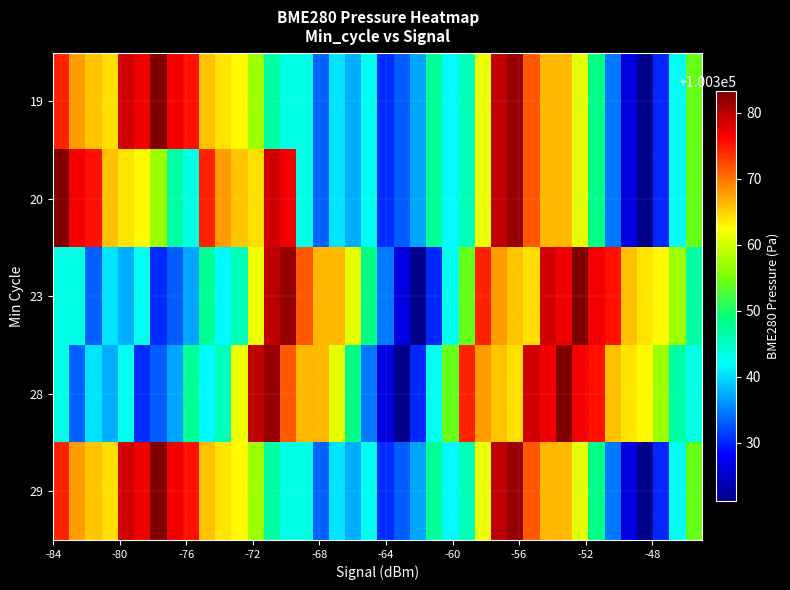

Reading left to right, extract all data points from this chart.

19: 100374.4	100367.8	100365.6	100364.2	100378.8	100377.1	100383.2	100376.7	100375.2	100365.8	100364.0	100362.6	100357.2	100346.8	100343.4	100343.3	100333.3	100340.3	100337.6	100342.7	100330.4	100333.1	100337.1	100347.5	100341.6	100345.8	100361.4	100379.6	100381.9	100371.3	100366.3	100366.4	100361.0	100348.4	100334.7	100326.3	100321.2	100330.1	100342.7	100354.3
20: 100383.2	100376.7	100375.2	100365.8	100364.0	100362.6	100357.2	100346.8	100343.4	100374.4	100367.8	100365.6	100364.2	100378.8	100377.1	100343.3	100333.3	100340.3	100337.6	100342.7	100330.4	100333.1	100337.1	100347.5	100341.6	100345.8	100361.4	100379.6	100381.9	100371.3	100366.3	100366.4	100361.0	100348.4	100334.7	100326.3	100321.2	100330.1	100342.7	100354.3
23: 100343.4	100343.3	100333.3	100340.3	100337.6	100342.7	100330.4	100333.1	100337.1	100347.5	100341.6	100345.8	100361.4	100379.6	100381.9	100371.3	100366.3	100366.4	100361.0	100348.4	100334.7	100326.3	100321.2	100330.1	100342.7	100354.3	100374.4	100367.8	100365.6	100364.2	100378.8	100377.1	100383.2	100376.7	100375.2	100365.8	100364.0	100362.6	100357.2	100346.8
28: 100343.3	100333.3	100340.3	100337.6	100342.7	100330.4	100333.1	100337.1	100347.5	100341.6	100345.8	100361.4	100379.6	100381.9	100371.3	100366.3	100366.4	100361.0	100348.4	100334.7	100326.3	100321.2	100330.1	100342.7	100354.3	100374.4	100367.8	100365.6	100364.2	100378.8	100377.1	100383.2	100376.7	100375.2	100365.8	100364.0	100362.6	100357.2	100346.8	100343.4
29: 100374.4	100367.8	100365.6	100364.2	100378.8	100377.1	100383.2	100376.7	100375.2	100365.8	100364.0	100362.6	100357.2	100346.8	100343.4	100343.3	100333.3	100340.3	100337.6	100342.7	100330.4	100333.1	100337.1	100347.5	100341.6	100345.8	100361.4	100379.6	100381.9	100371.3	100366.3	100366.4	100361.0	100348.4	100334.7	100326.3	100321.2	100330.1	100342.7	100354.3